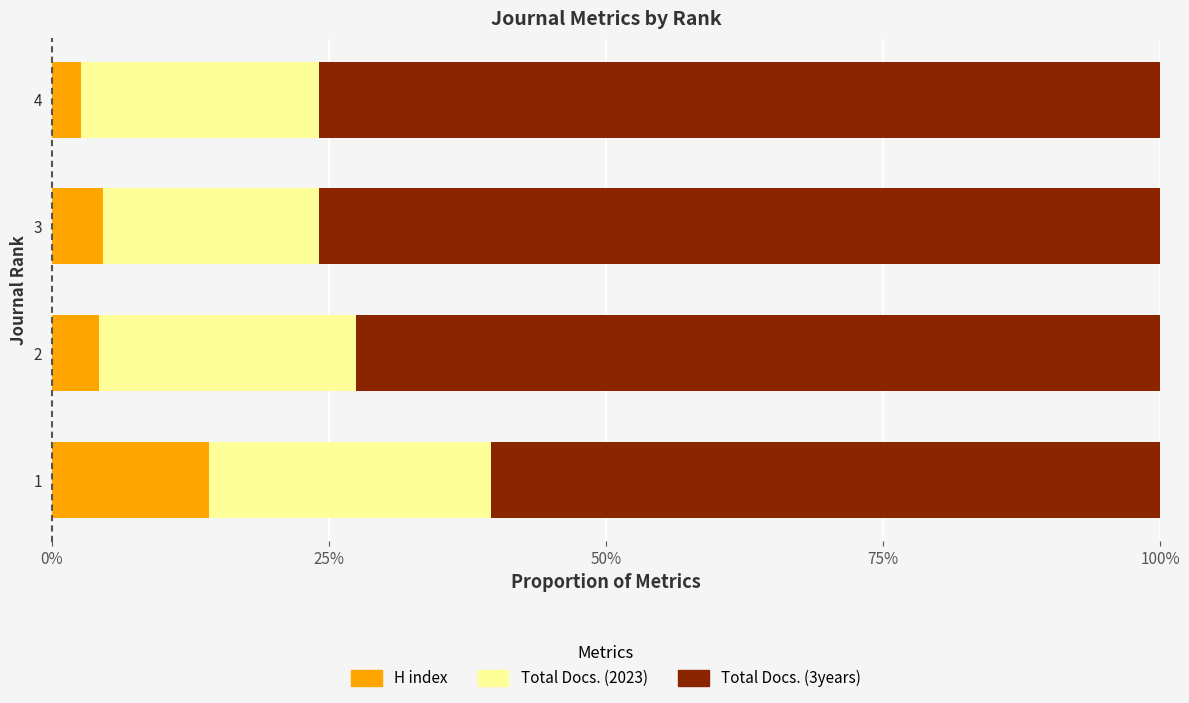

Reading right to left, extract all data points from this chart.

H index: 0.0	0.0	0.0	0.1
Total Docs. (2023): 0.2	0.2	0.2	0.3
Total Docs. (3years): 0.8	0.8	0.7	0.6